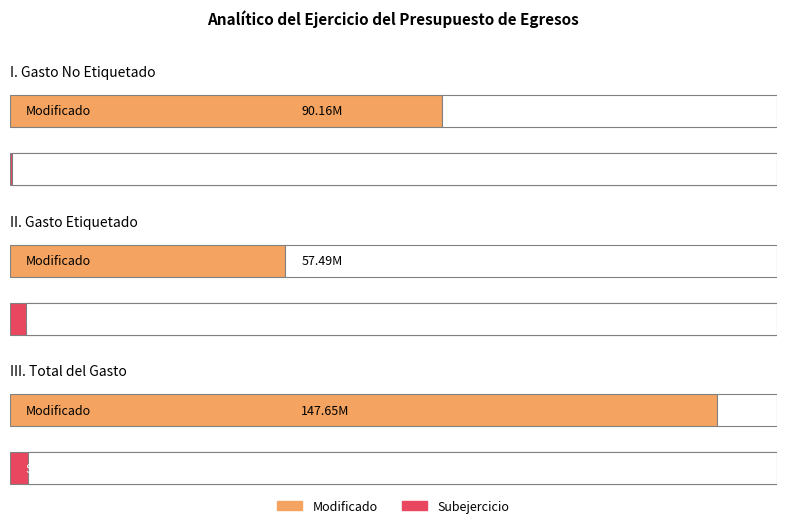

Which series has the widest spread of values?

Modificado